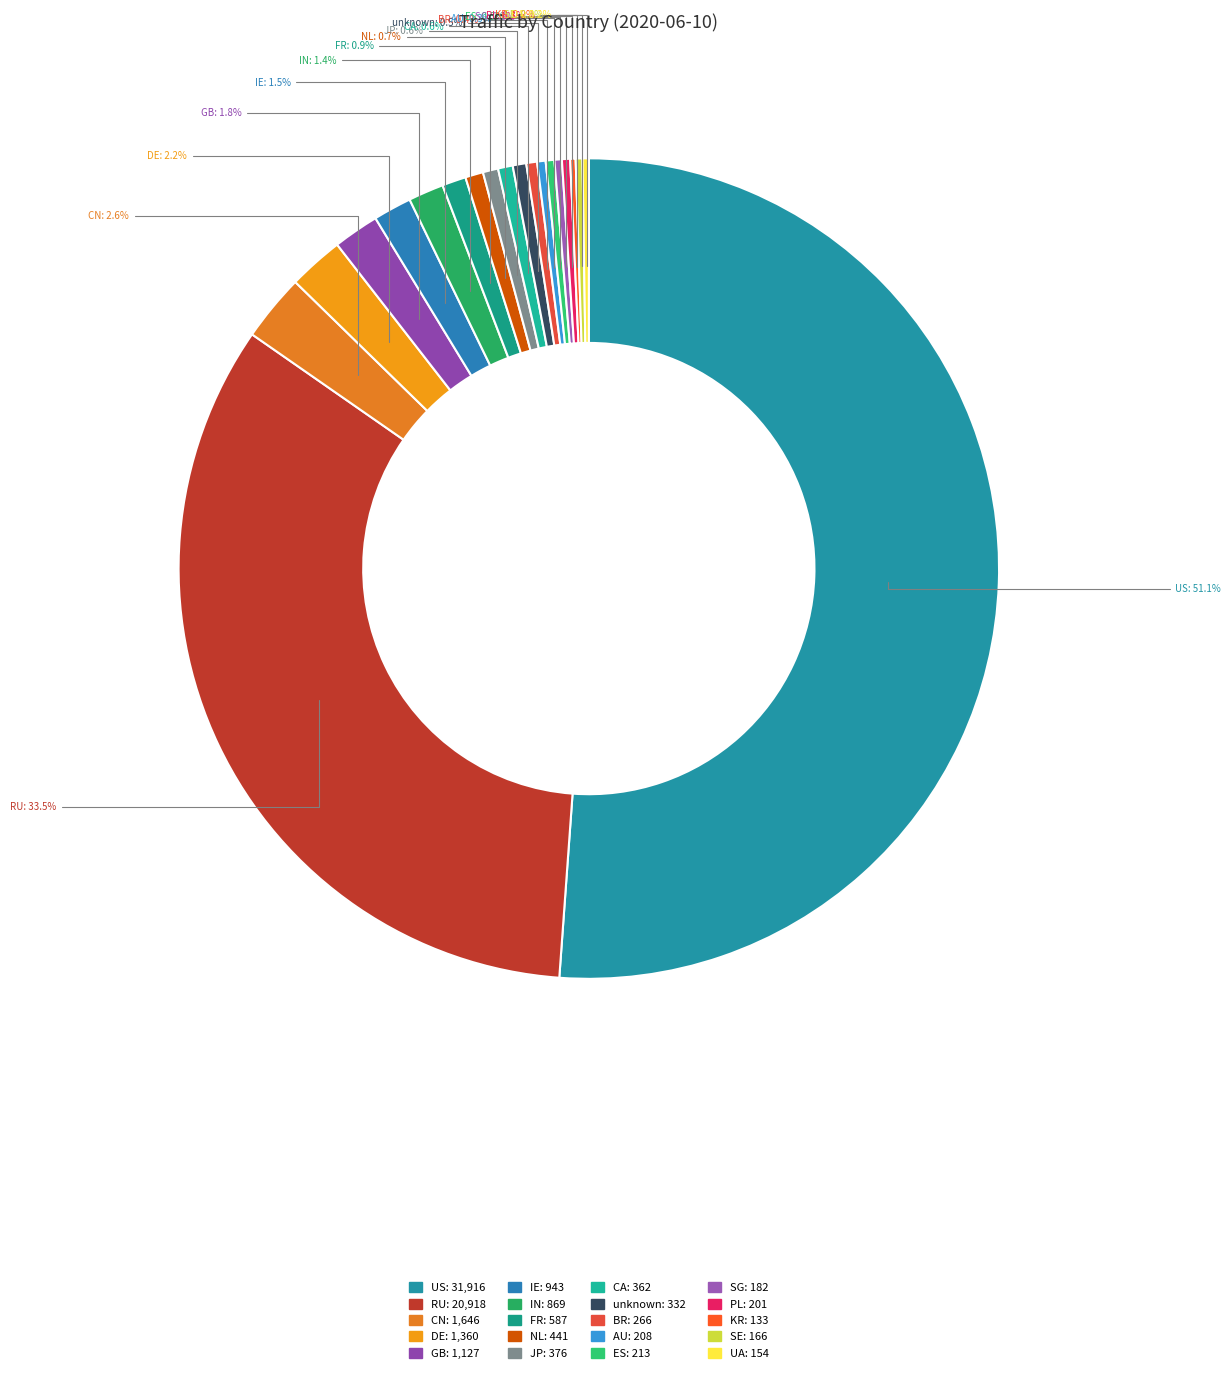

Which slice represents more than half of the pie?

US